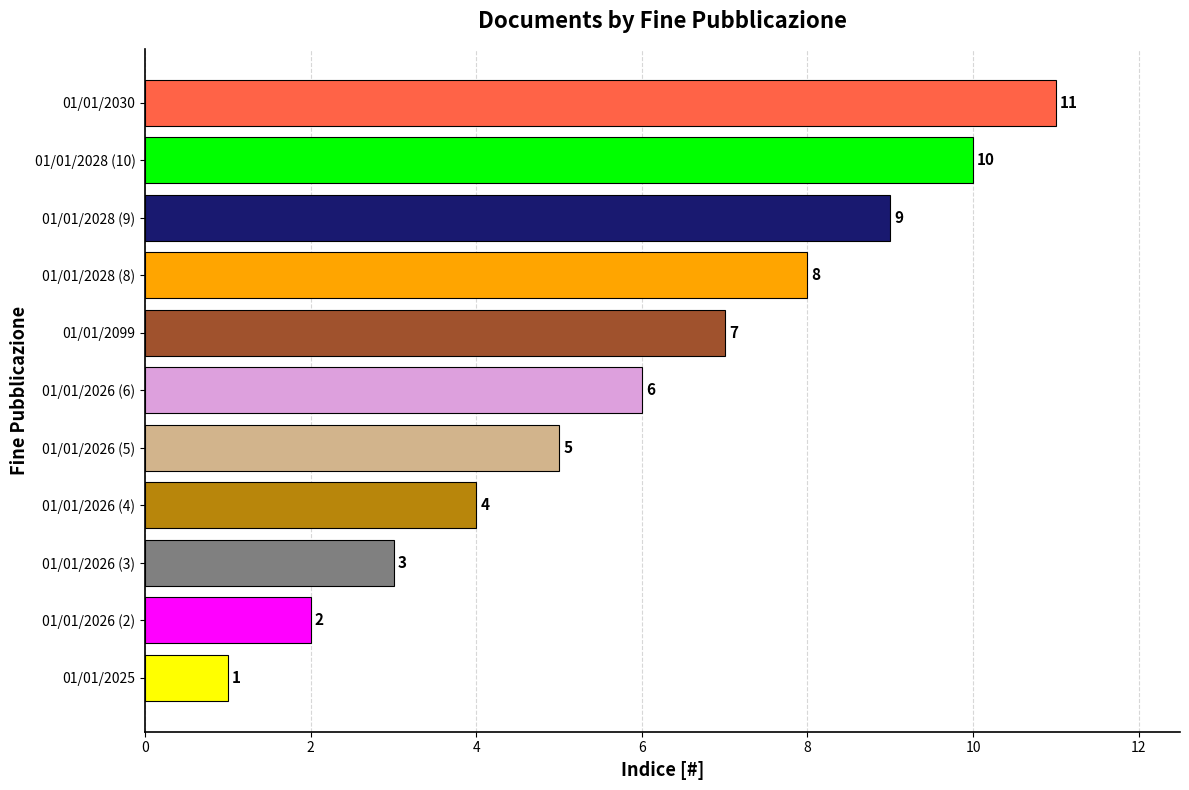

List the labels in order of value, largest first.

01/01/2030, 01/01/2028 (10), 01/01/2028 (9), 01/01/2028 (8), 01/01/2099, 01/01/2026 (6), 01/01/2026 (5), 01/01/2026 (4), 01/01/2026 (3), 01/01/2026 (2), 01/01/2025